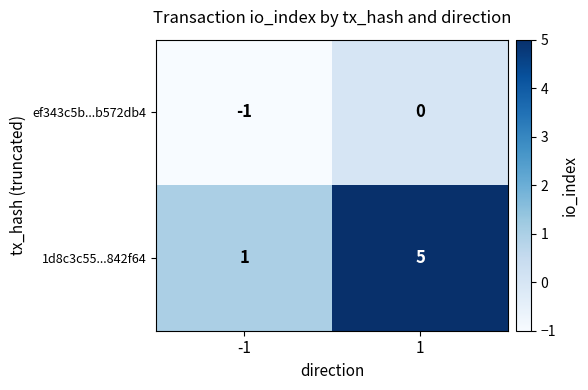

Reading left to right, list all the values displayed in this chart.

ef343c5b...b572db4: -1=-1	1=0
1d8c3c55...842f64: -1=1	1=5